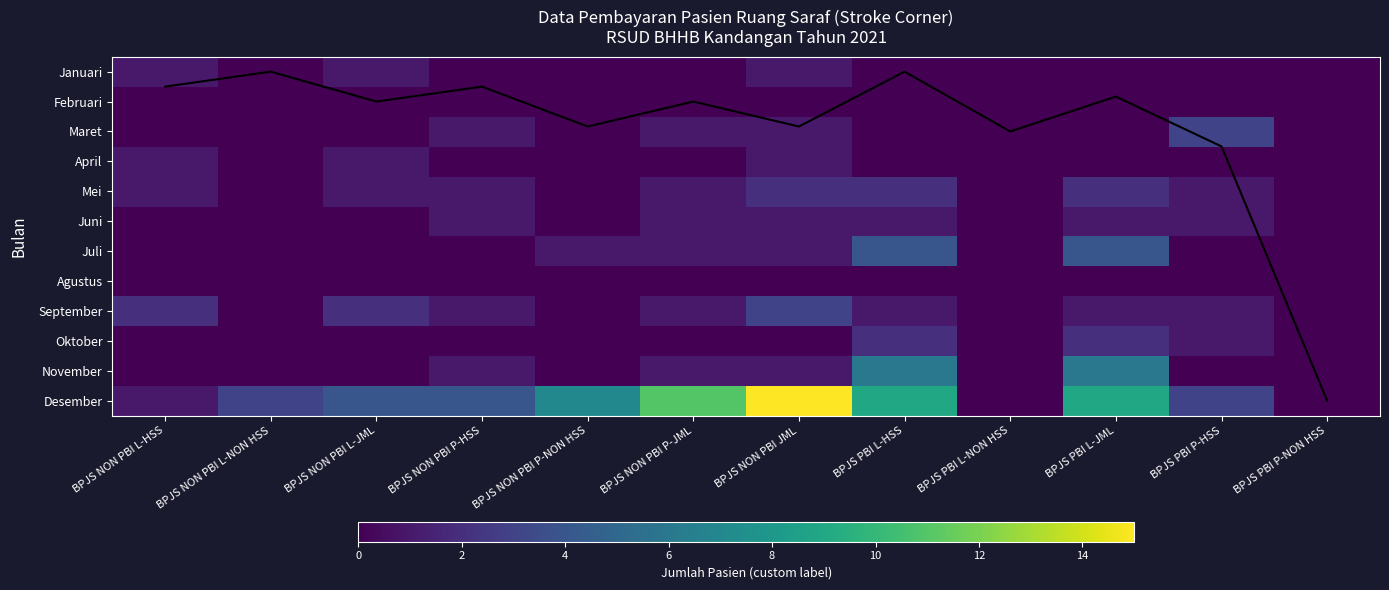

At which category is the sum across all series the highest?

BPJS NON PBI JML